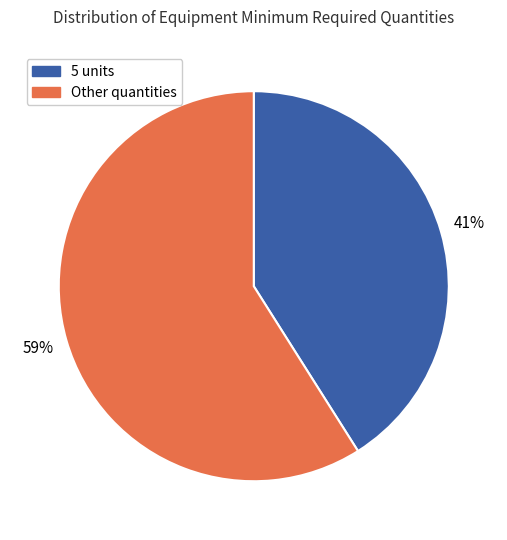

Is there a majority slice in this chart?

Yes